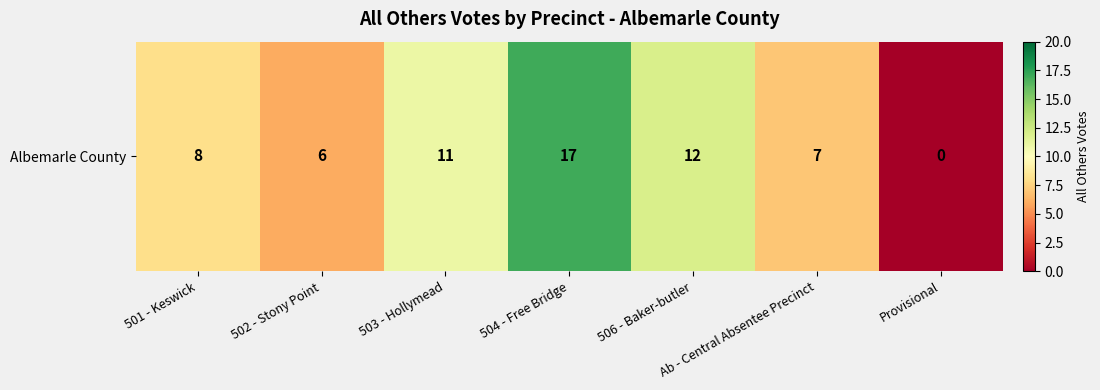

Count the number of categories in the chart.

7